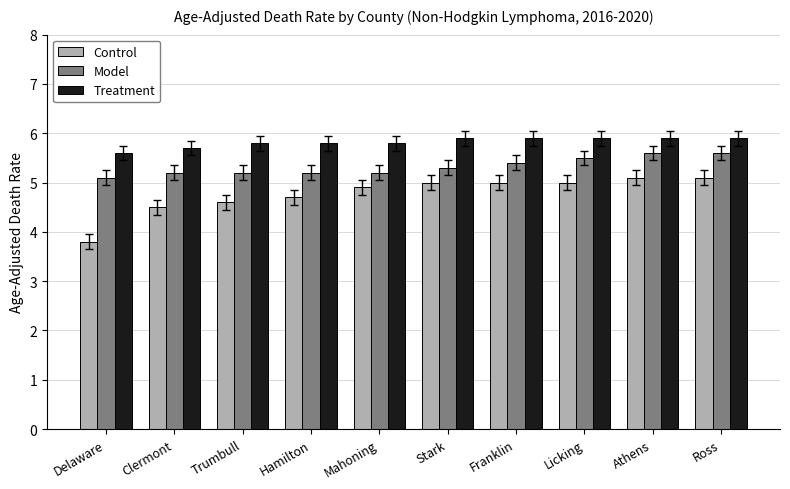

True or false: Model has a value of 9.8 at Ross.

False